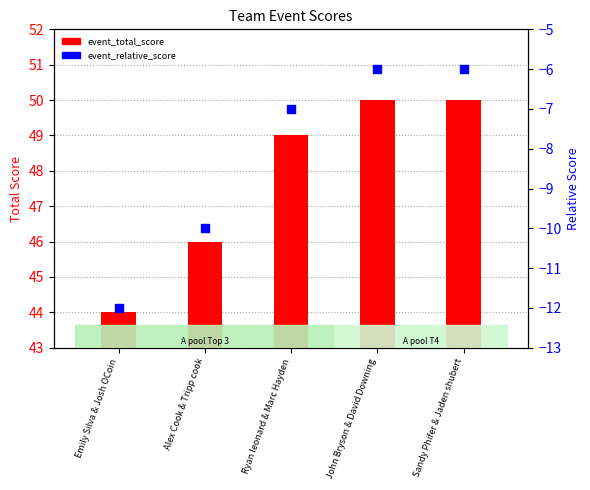

At how many categories does at least one series exceed -3?

5